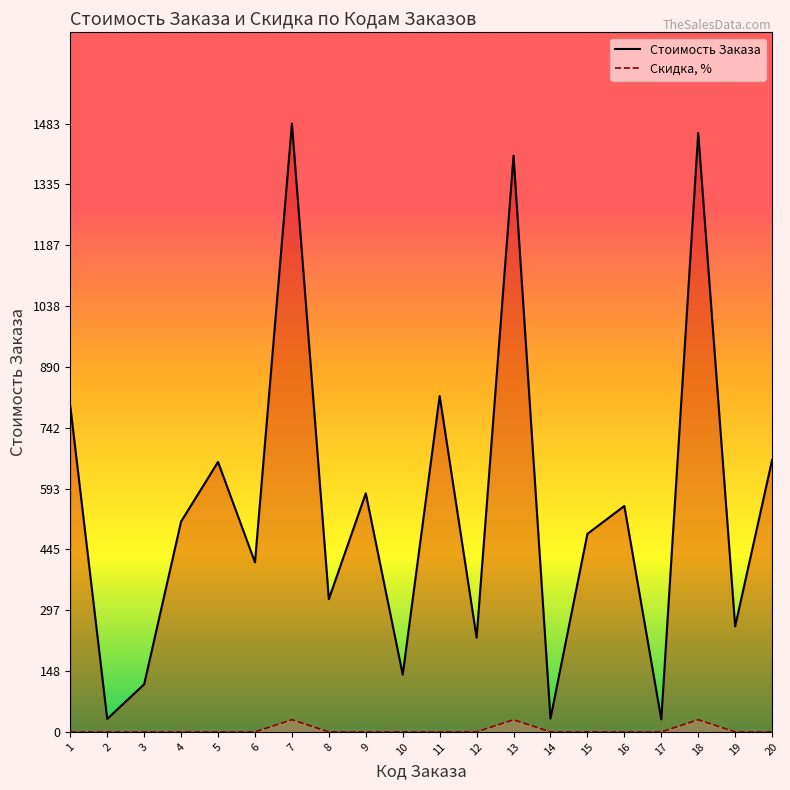

How many lines are shown in the chart?

2